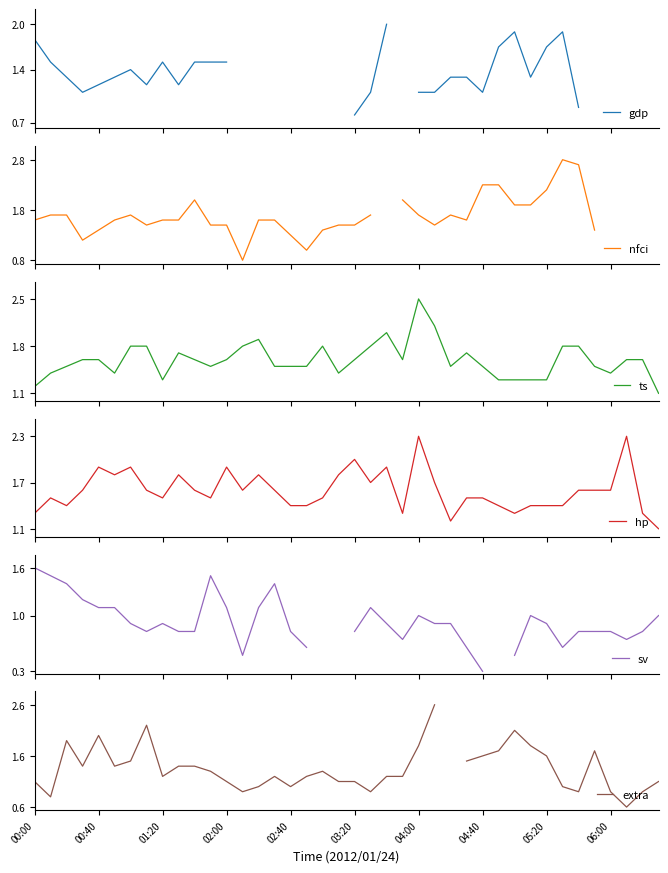

What position from the right is 30?

10